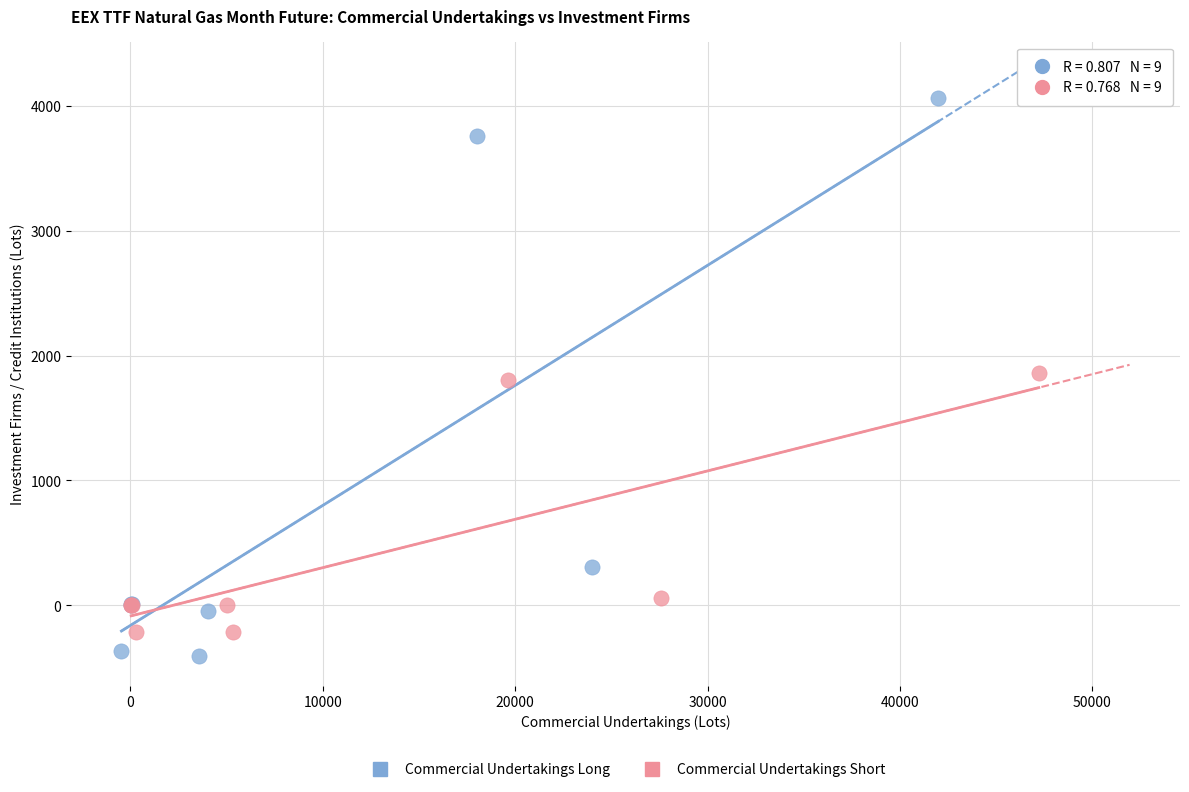

Which series has the widest spread of Y values?

Commercial Undertakings Long